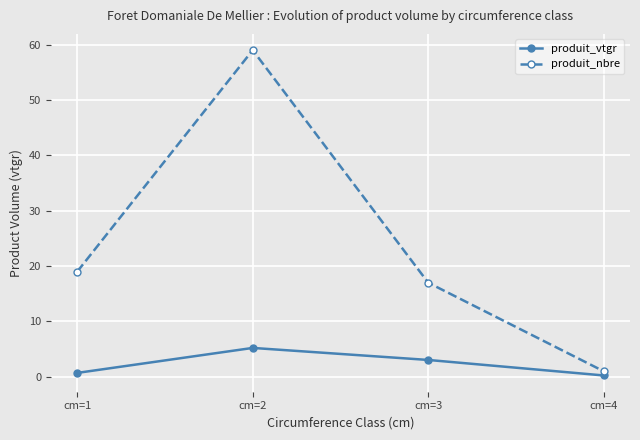

True or false: produit_vtgr and produit_nbre cross at least once.

False